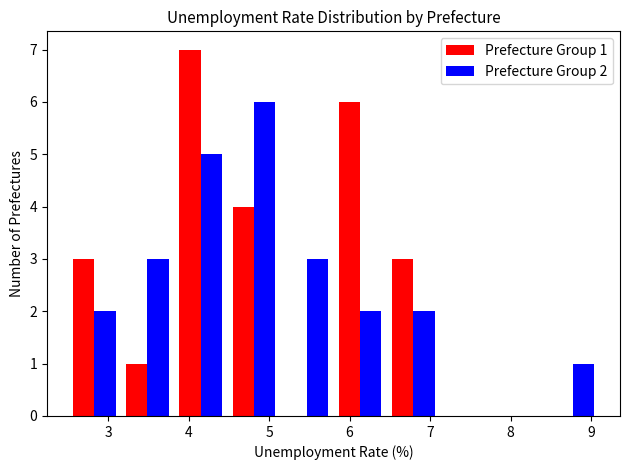

In the Prefecture Group 2 series, which range on the x-axis has the tallest bar?

4.48 to 5.14